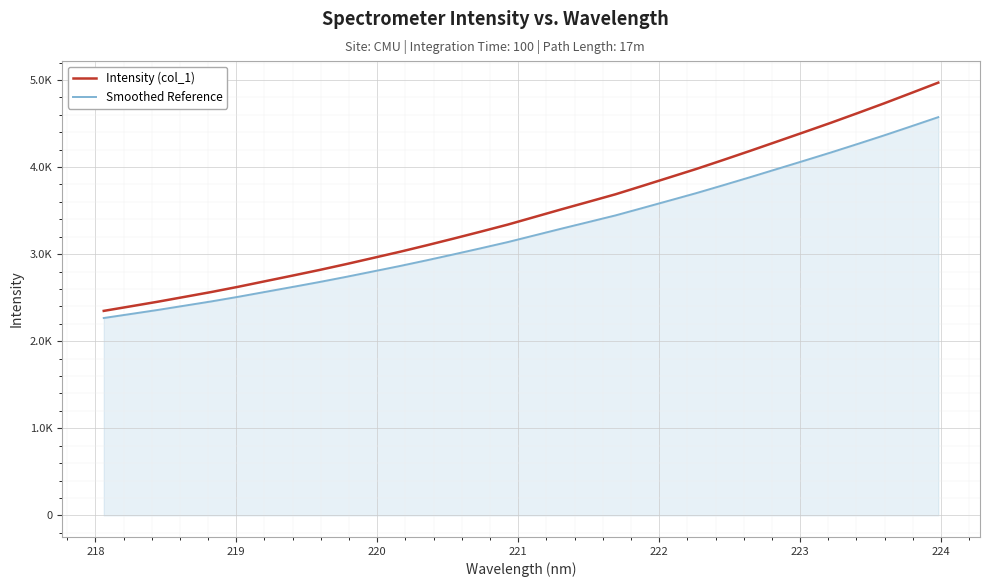

Rank the series by their maximum value, from lowest to highest.

Smoothed Reference, Intensity (col_1)